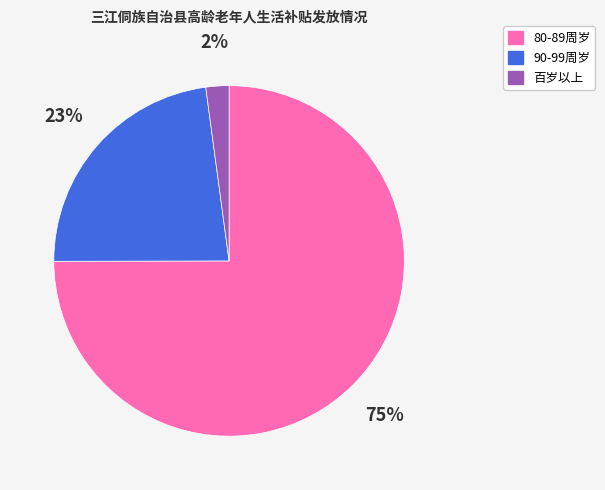

To the nearest percent, what is the difference between the largest and smallest slice percentages?

73%